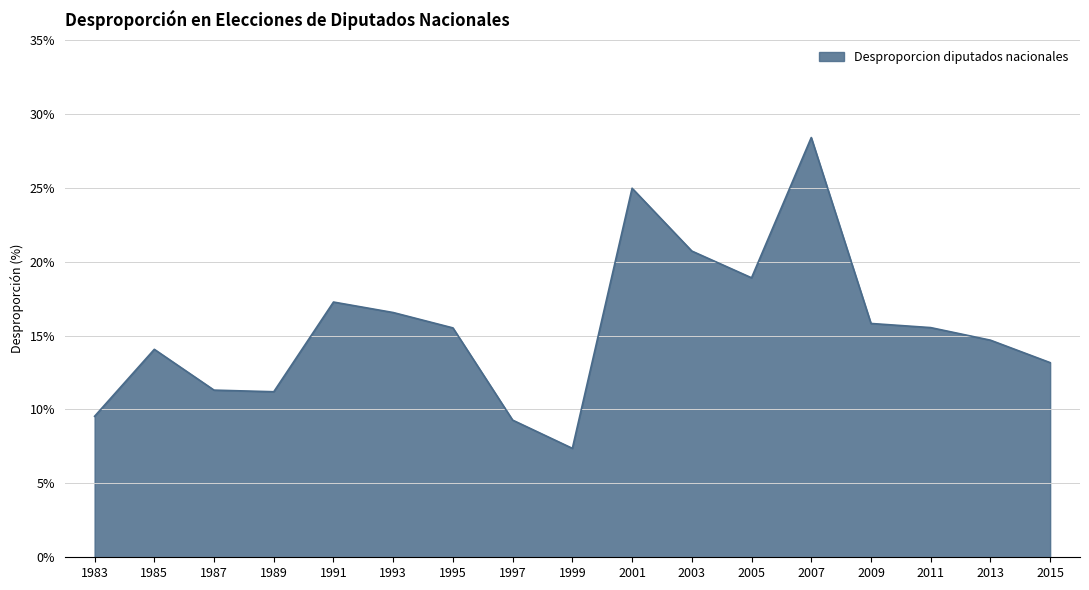

What is the smallest value displayed?

7.4